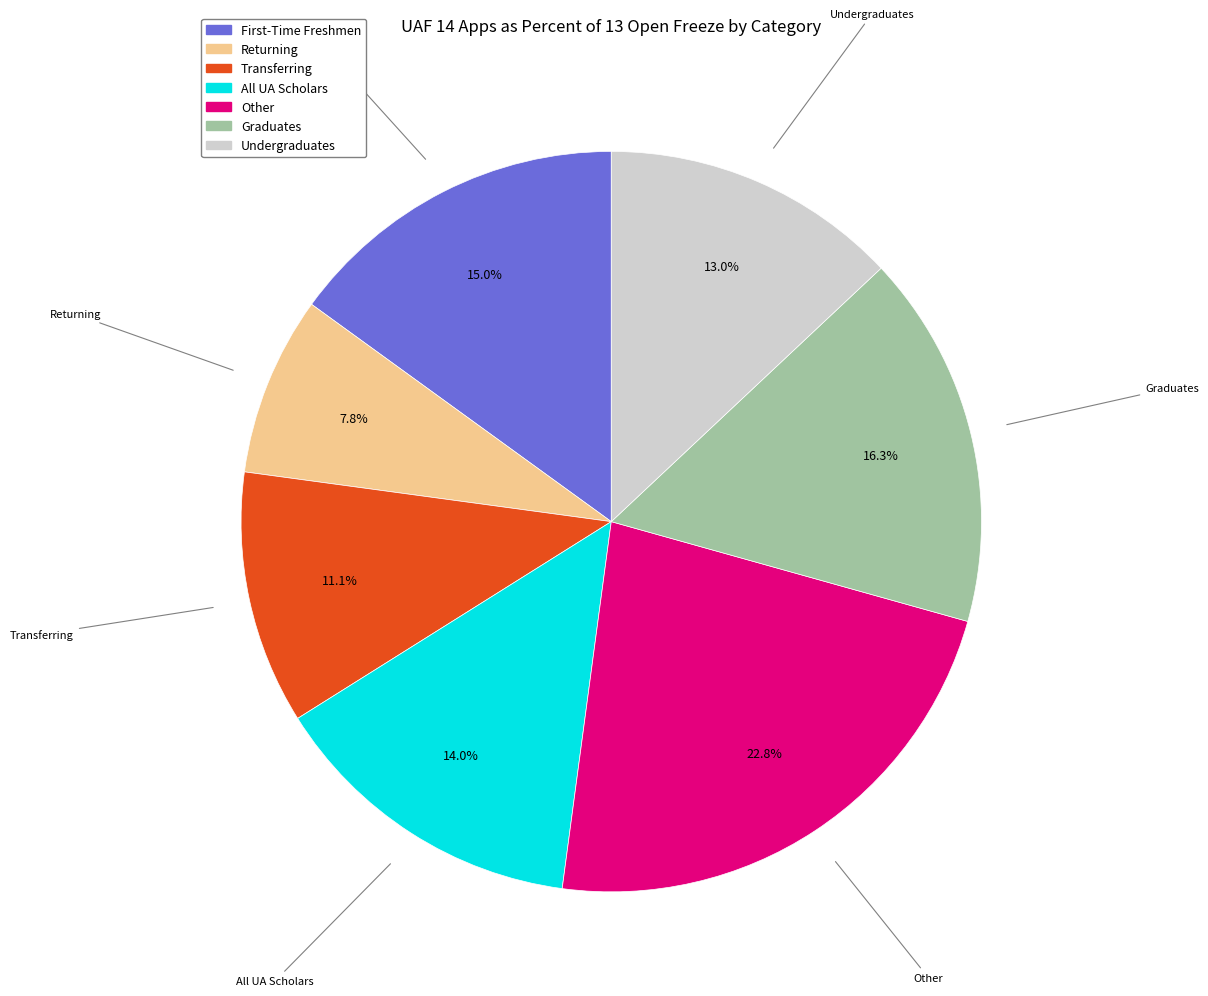

To the nearest percent, what is the average slice percentage?

14%